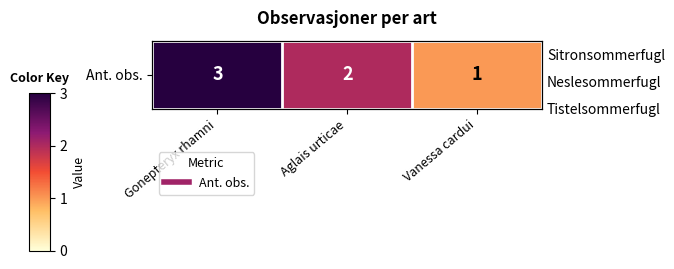

Rank the categories by value from highest to lowest.

Gonepteryx rhamni, Aglais urticae, Vanessa cardui